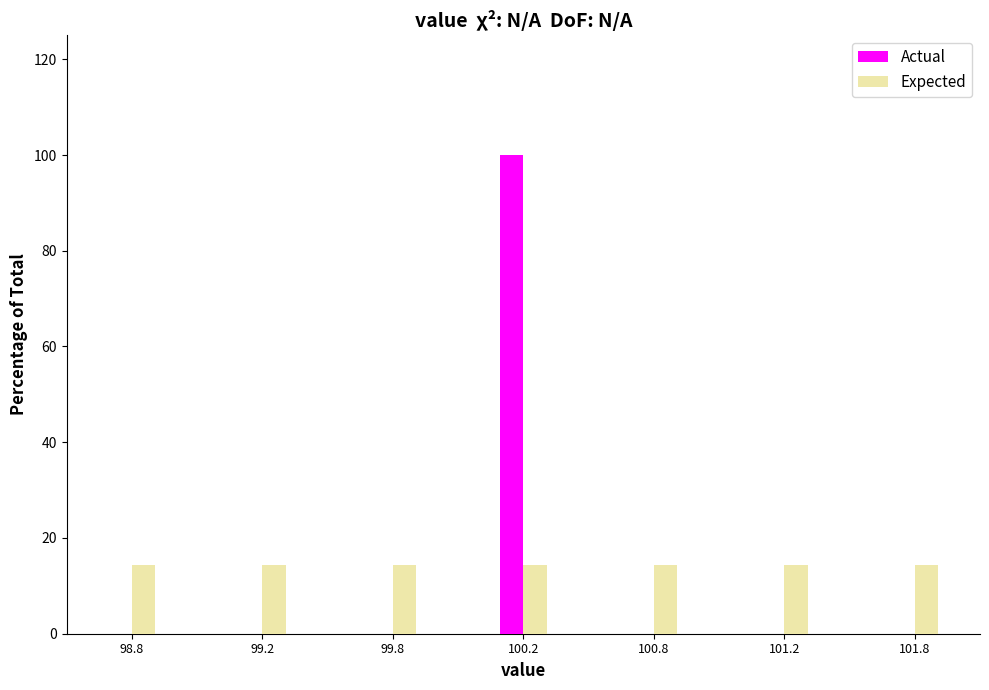

Reading left to right, list all the values displayed in this chart.

Actual: 98.8=0.0	99.2=0.0	99.8=0.0	100.2=100.0	100.8=0.0	101.2=0.0	101.8=0.0
Expected: 98.8=14.3	99.2=14.3	99.8=14.3	100.2=14.3	100.8=14.3	101.2=14.3	101.8=14.3